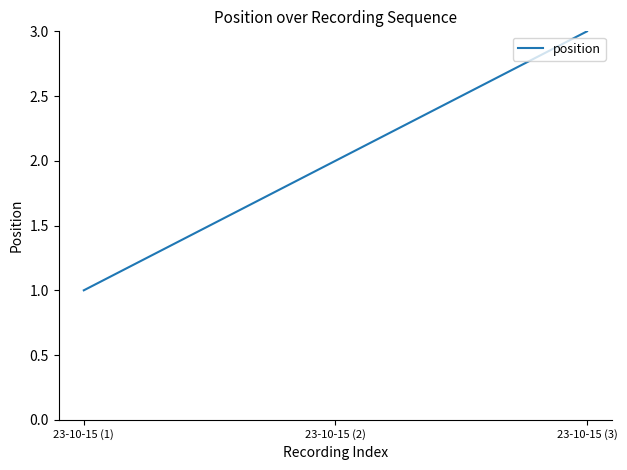

At which label is the value closest to 2?

23-10-15 (2)